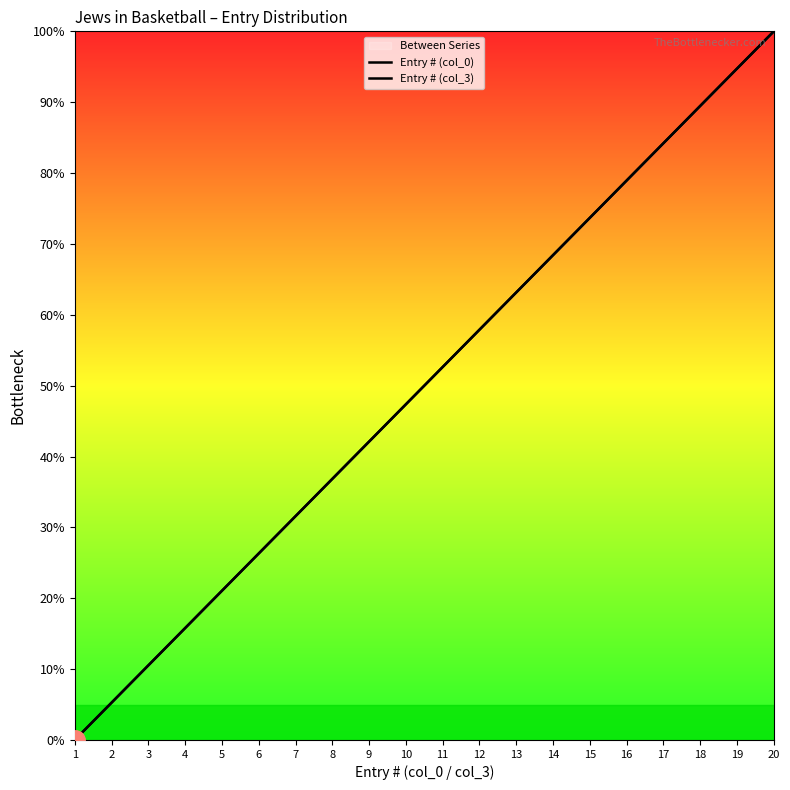

What is the sum of all Entry # (col_3) values?

1000.0